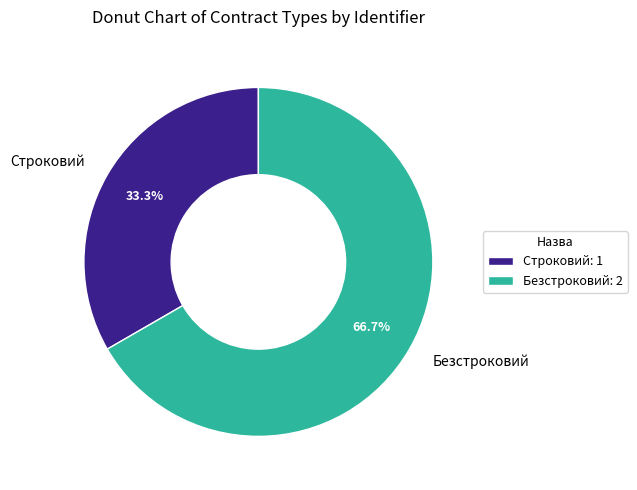

To the nearest percent, what is the difference between the Строковий and Безстроковий slice percentages?

33%